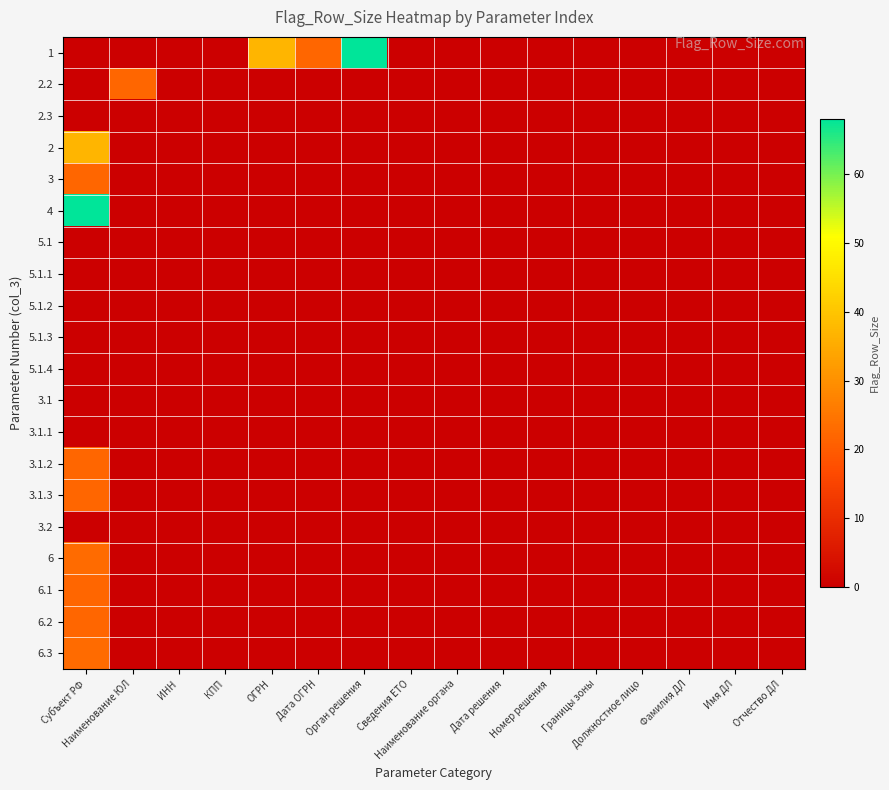

Reading right to left, transcribe all the data shown in this chart.

1: Отчество ДЛ=0	Имя ДЛ=0	Фамилия ДЛ=0	Должностное лицо=0	Границы зоны=0	Номер решения=0	Дата решения=0	Наименование органа=0	Сведения ЕТО=0	Орган решения=68	Дата ОГРН=22	ОГРН=37	КПП=0	ИНН=0	Наименование ЮЛ=0	Субъект РФ=0
2.2: Отчество ДЛ=0	Имя ДЛ=0	Фамилия ДЛ=0	Должностное лицо=0	Границы зоны=0	Номер решения=0	Дата решения=0	Наименование органа=0	Сведения ЕТО=0	Орган решения=0	Дата ОГРН=0	ОГРН=0	КПП=0	ИНН=0	Наименование ЮЛ=22	Субъект РФ=0
2.3: Отчество ДЛ=0	Имя ДЛ=0	Фамилия ДЛ=0	Должностное лицо=0	Границы зоны=0	Номер решения=0	Дата решения=0	Наименование органа=0	Сведения ЕТО=0	Орган решения=0	Дата ОГРН=0	ОГРН=0	КПП=0	ИНН=0	Наименование ЮЛ=0	Субъект РФ=0
2: Отчество ДЛ=0	Имя ДЛ=0	Фамилия ДЛ=0	Должностное лицо=0	Границы зоны=0	Номер решения=0	Дата решения=0	Наименование органа=0	Сведения ЕТО=0	Орган решения=0	Дата ОГРН=0	ОГРН=0	КПП=0	ИНН=0	Наименование ЮЛ=0	Субъект РФ=37
3: Отчество ДЛ=0	Имя ДЛ=0	Фамилия ДЛ=0	Должностное лицо=0	Границы зоны=0	Номер решения=0	Дата решения=0	Наименование органа=0	Сведения ЕТО=0	Орган решения=0	Дата ОГРН=0	ОГРН=0	КПП=0	ИНН=0	Наименование ЮЛ=0	Субъект РФ=22
4: Отчество ДЛ=0	Имя ДЛ=0	Фамилия ДЛ=0	Должностное лицо=0	Границы зоны=0	Номер решения=0	Дата решения=0	Наименование органа=0	Сведения ЕТО=0	Орган решения=0	Дата ОГРН=0	ОГРН=0	КПП=0	ИНН=0	Наименование ЮЛ=0	Субъект РФ=68
5.1: Отчество ДЛ=0	Имя ДЛ=0	Фамилия ДЛ=0	Должностное лицо=0	Границы зоны=0	Номер решения=0	Дата решения=0	Наименование органа=0	Сведения ЕТО=0	Орган решения=0	Дата ОГРН=0	ОГРН=0	КПП=0	ИНН=0	Наименование ЮЛ=0	Субъект РФ=0
5.1.1: Отчество ДЛ=0	Имя ДЛ=0	Фамилия ДЛ=0	Должностное лицо=0	Границы зоны=0	Номер решения=0	Дата решения=0	Наименование органа=0	Сведения ЕТО=0	Орган решения=0	Дата ОГРН=0	ОГРН=0	КПП=0	ИНН=0	Наименование ЮЛ=0	Субъект РФ=0
5.1.2: Отчество ДЛ=0	Имя ДЛ=0	Фамилия ДЛ=0	Должностное лицо=0	Границы зоны=0	Номер решения=0	Дата решения=0	Наименование органа=0	Сведения ЕТО=0	Орган решения=0	Дата ОГРН=0	ОГРН=0	КПП=0	ИНН=0	Наименование ЮЛ=0	Субъект РФ=0
5.1.3: Отчество ДЛ=0	Имя ДЛ=0	Фамилия ДЛ=0	Должностное лицо=0	Границы зоны=0	Номер решения=0	Дата решения=0	Наименование органа=0	Сведения ЕТО=0	Орган решения=0	Дата ОГРН=0	ОГРН=0	КПП=0	ИНН=0	Наименование ЮЛ=0	Субъект РФ=0
5.1.4: Отчество ДЛ=0	Имя ДЛ=0	Фамилия ДЛ=0	Должностное лицо=0	Границы зоны=0	Номер решения=0	Дата решения=0	Наименование органа=0	Сведения ЕТО=0	Орган решения=0	Дата ОГРН=0	ОГРН=0	КПП=0	ИНН=0	Наименование ЮЛ=0	Субъект РФ=0
3.1: Отчество ДЛ=0	Имя ДЛ=0	Фамилия ДЛ=0	Должностное лицо=0	Границы зоны=0	Номер решения=0	Дата решения=0	Наименование органа=0	Сведения ЕТО=0	Орган решения=0	Дата ОГРН=0	ОГРН=0	КПП=0	ИНН=0	Наименование ЮЛ=0	Субъект РФ=0
3.1.1: Отчество ДЛ=0	Имя ДЛ=0	Фамилия ДЛ=0	Должностное лицо=0	Границы зоны=0	Номер решения=0	Дата решения=0	Наименование органа=0	Сведения ЕТО=0	Орган решения=0	Дата ОГРН=0	ОГРН=0	КПП=0	ИНН=0	Наименование ЮЛ=0	Субъект РФ=0
3.1.2: Отчество ДЛ=0	Имя ДЛ=0	Фамилия ДЛ=0	Должностное лицо=0	Границы зоны=0	Номер решения=0	Дата решения=0	Наименование органа=0	Сведения ЕТО=0	Орган решения=0	Дата ОГРН=0	ОГРН=0	КПП=0	ИНН=0	Наименование ЮЛ=0	Субъект РФ=22
3.1.3: Отчество ДЛ=0	Имя ДЛ=0	Фамилия ДЛ=0	Должностное лицо=0	Границы зоны=0	Номер решения=0	Дата решения=0	Наименование органа=0	Сведения ЕТО=0	Орган решения=0	Дата ОГРН=0	ОГРН=0	КПП=0	ИНН=0	Наименование ЮЛ=0	Субъект РФ=22
3.2: Отчество ДЛ=0	Имя ДЛ=0	Фамилия ДЛ=0	Должностное лицо=0	Границы зоны=0	Номер решения=0	Дата решения=0	Наименование органа=0	Сведения ЕТО=0	Орган решения=0	Дата ОГРН=0	ОГРН=0	КПП=0	ИНН=0	Наименование ЮЛ=0	Субъект РФ=0
6: Отчество ДЛ=0	Имя ДЛ=0	Фамилия ДЛ=0	Должностное лицо=0	Границы зоны=0	Номер решения=0	Дата решения=0	Наименование органа=0	Сведения ЕТО=0	Орган решения=0	Дата ОГРН=0	ОГРН=0	КПП=0	ИНН=0	Наименование ЮЛ=0	Субъект РФ=23
6.1: Отчество ДЛ=0	Имя ДЛ=0	Фамилия ДЛ=0	Должностное лицо=0	Границы зоны=0	Номер решения=0	Дата решения=0	Наименование органа=0	Сведения ЕТО=0	Орган решения=0	Дата ОГРН=0	ОГРН=0	КПП=0	ИНН=0	Наименование ЮЛ=0	Субъект РФ=22
6.2: Отчество ДЛ=0	Имя ДЛ=0	Фамилия ДЛ=0	Должностное лицо=0	Границы зоны=0	Номер решения=0	Дата решения=0	Наименование органа=0	Сведения ЕТО=0	Орган решения=0	Дата ОГРН=0	ОГРН=0	КПП=0	ИНН=0	Наименование ЮЛ=0	Субъект РФ=22
6.3: Отчество ДЛ=0	Имя ДЛ=0	Фамилия ДЛ=0	Должностное лицо=0	Границы зоны=0	Номер решения=0	Дата решения=0	Наименование органа=0	Сведения ЕТО=0	Орган решения=0	Дата ОГРН=0	ОГРН=0	КПП=0	ИНН=0	Наименование ЮЛ=0	Субъект РФ=23